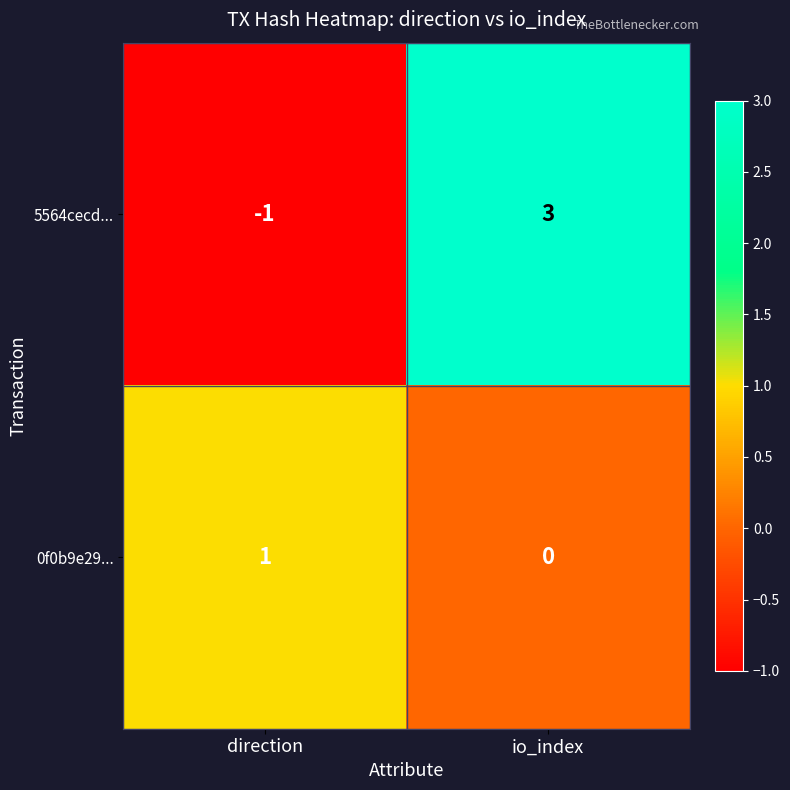

List the series in order of their peak value, lowest first.

0f0b9e29..., 5564cecd...